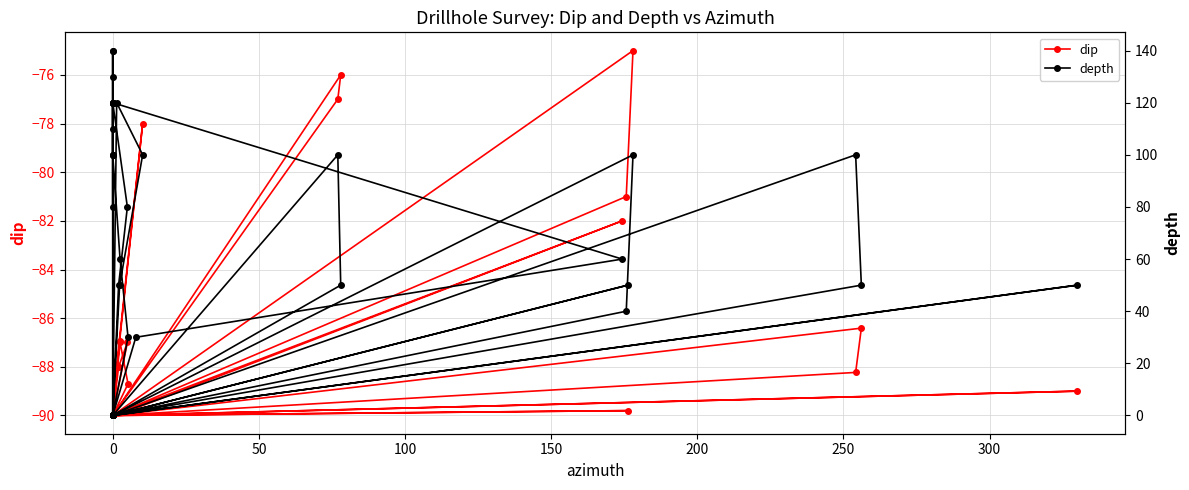

The value of dip at 0 is -58.6. True or false?

False